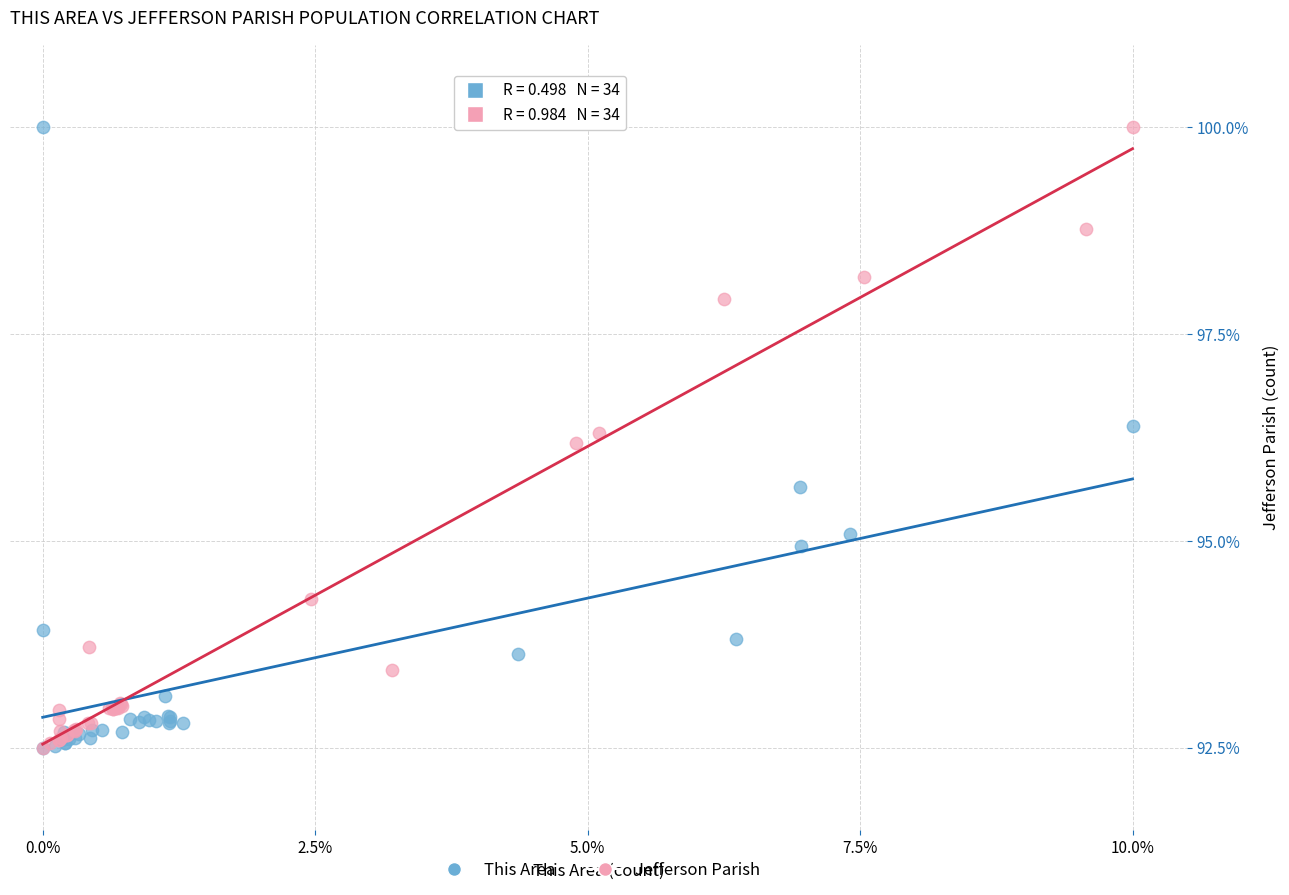

What are all the series names shown in the legend?

This Area, Jefferson Parish